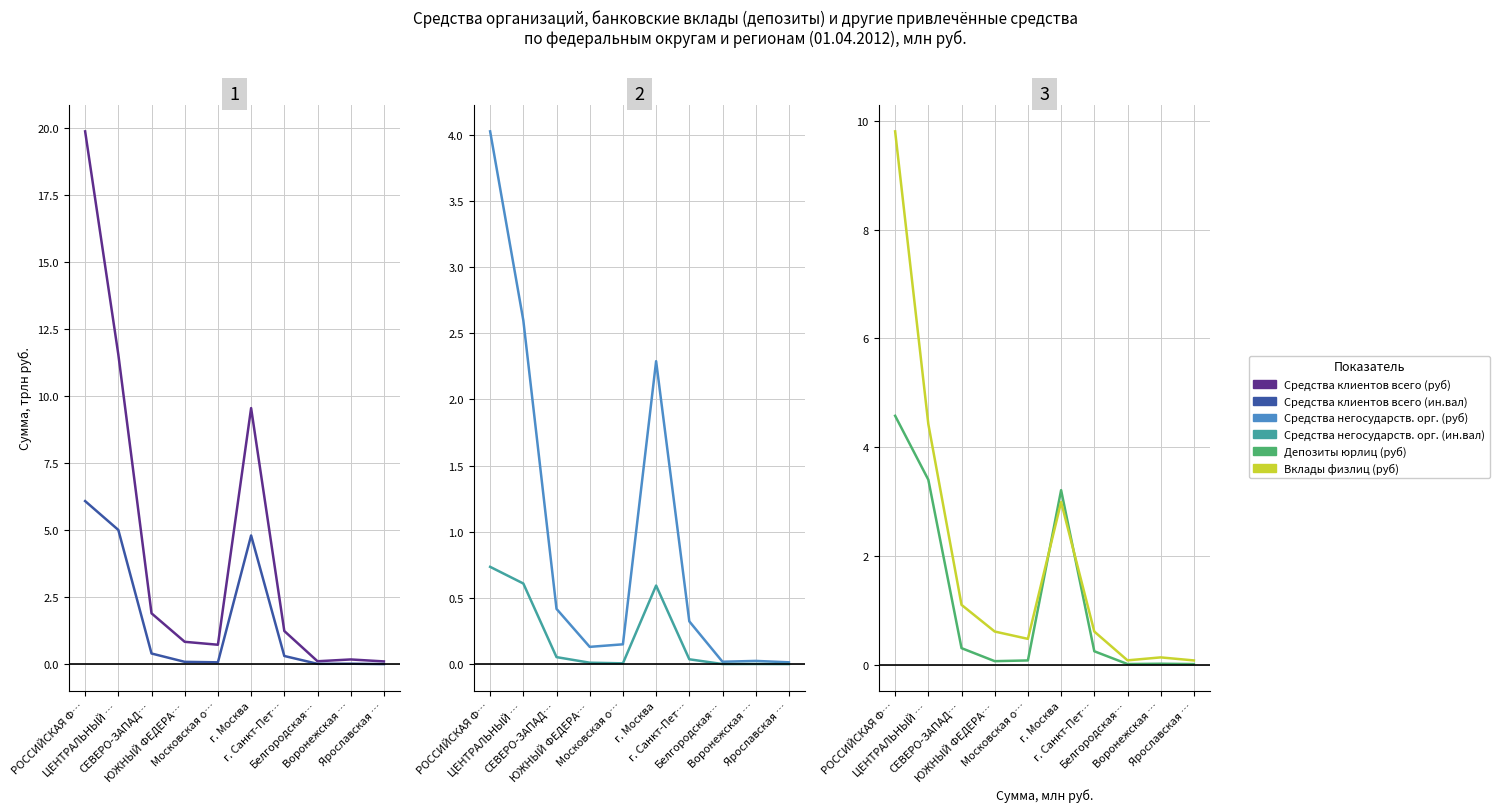

What is the difference between the maximum and minimum values in the Средства негосударств. орг. (ин.вал) series?

0.7